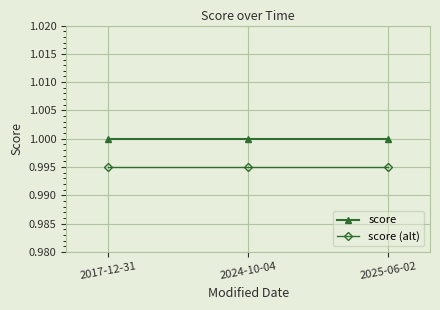

Which series has the largest total across all categories?

score